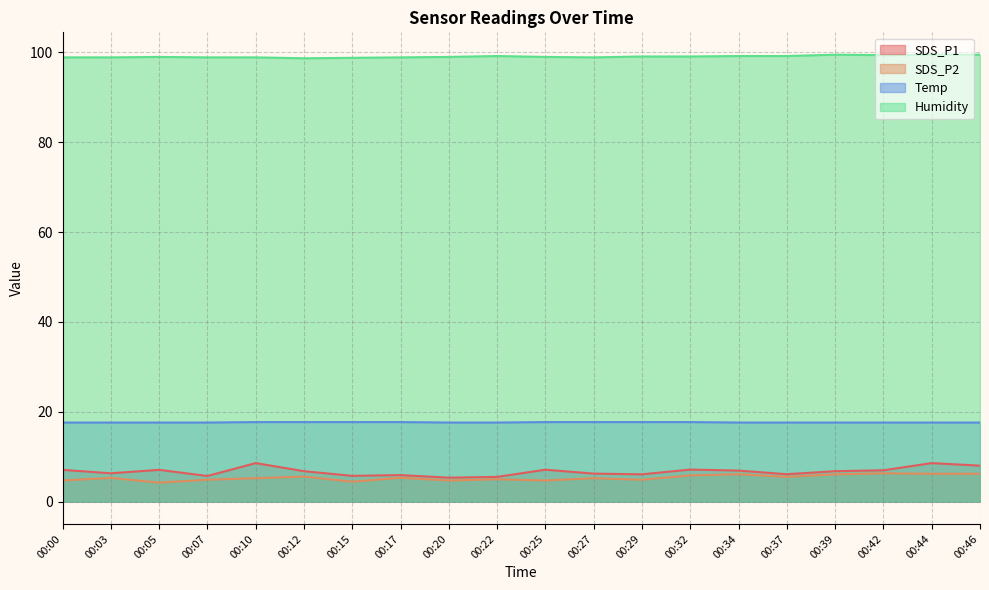

Does the chart have visible grid lines?

Yes